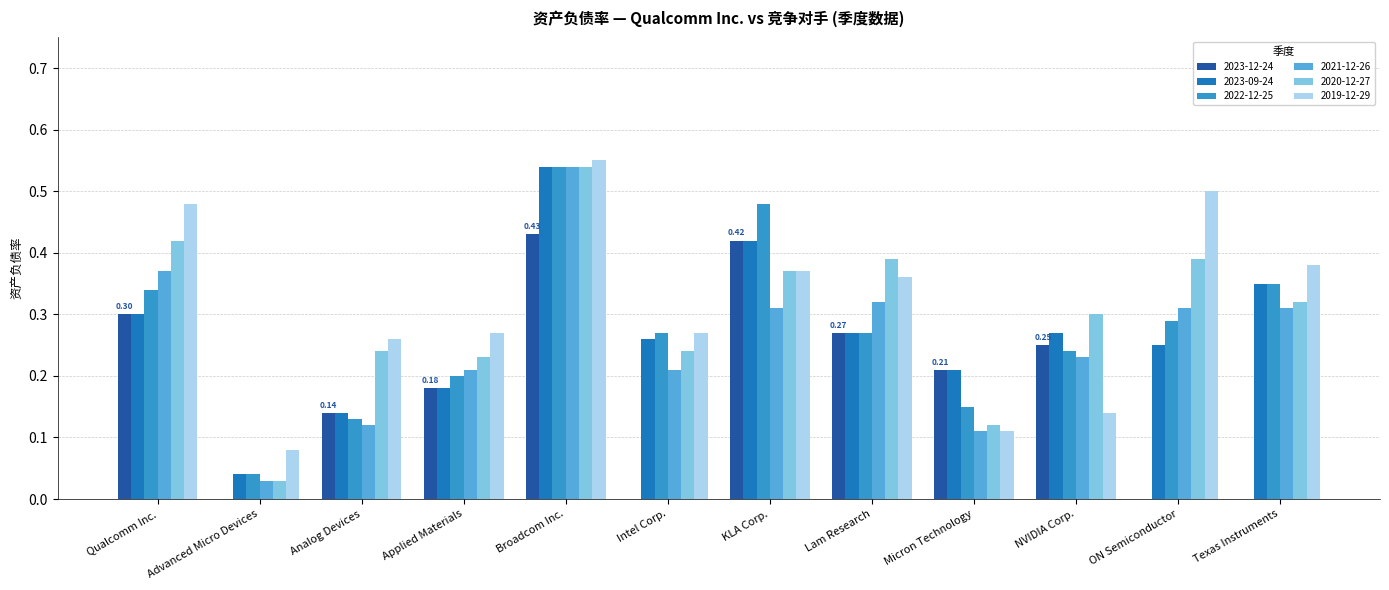

What is the total value across all series at Texas Instruments?

1.7